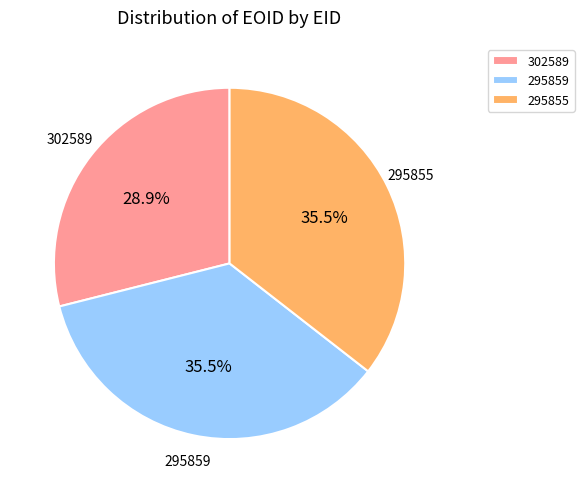

To the nearest percent, what is the combined percentage of 295859 and 302589?

64%